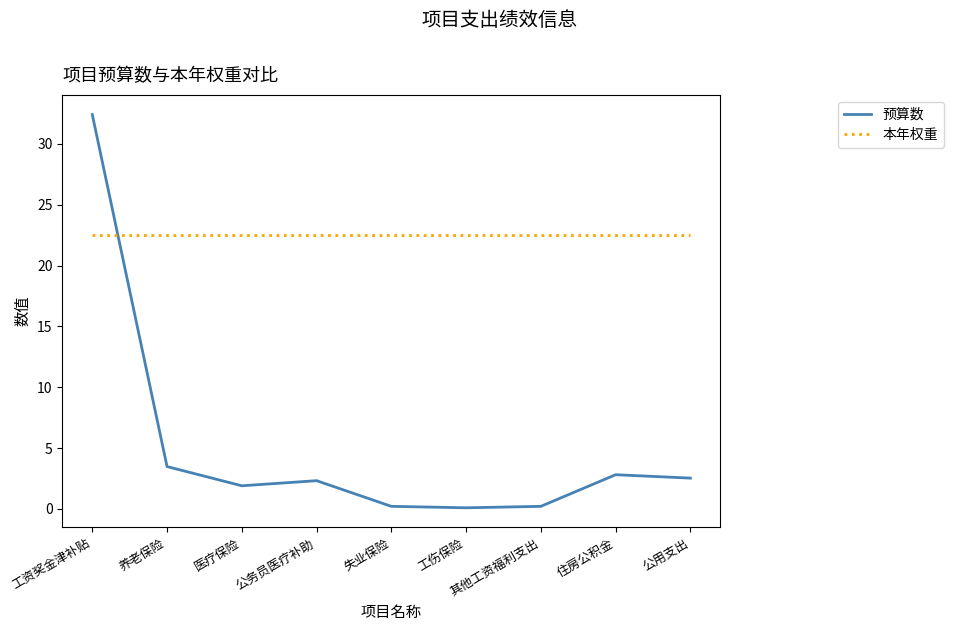

Rank the series by their maximum value, from lowest to highest.

本年权重, 预算数